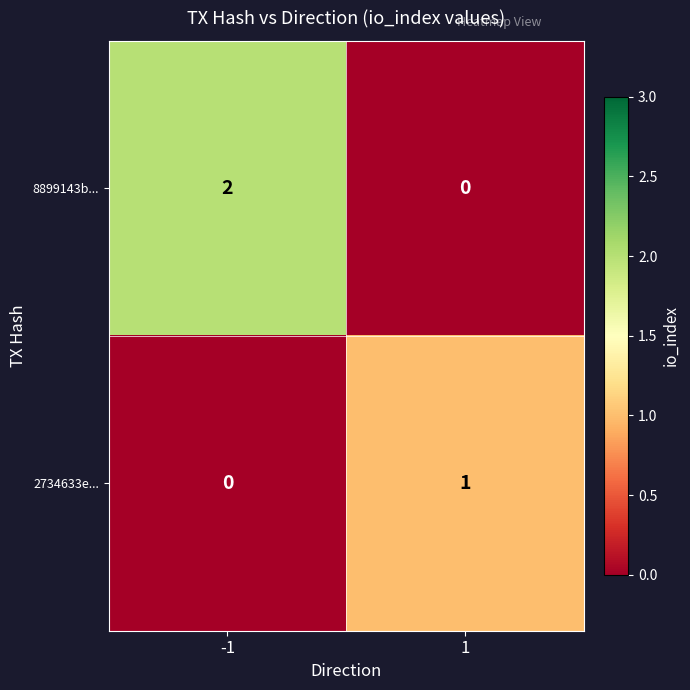

True or false: 8899143b... has a value of 2 at -1.

True